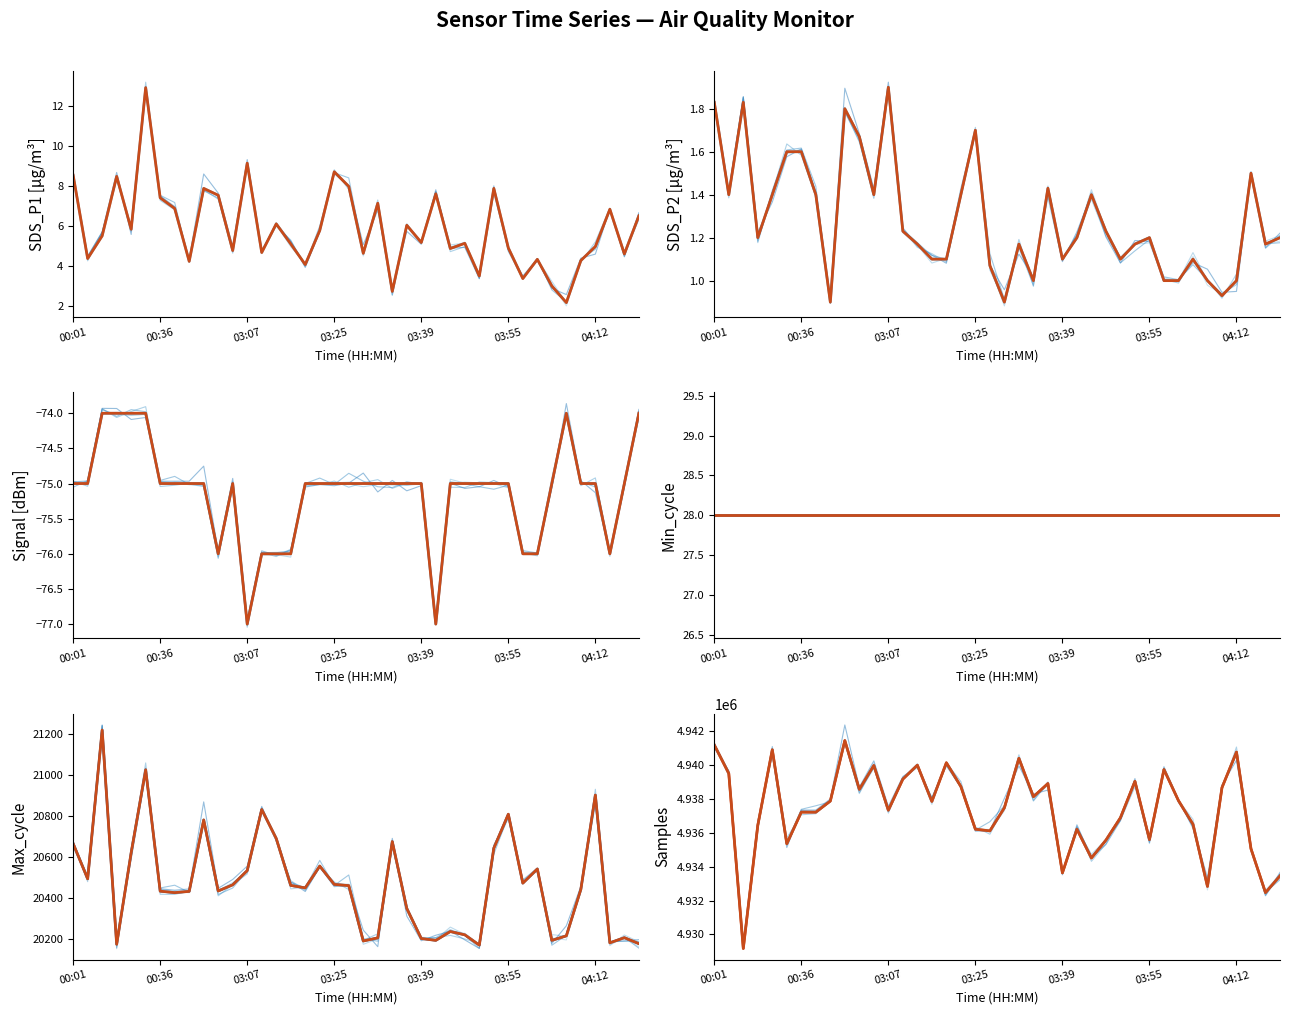

The value of Signal at 04:19 is -74.0. True or false?

True